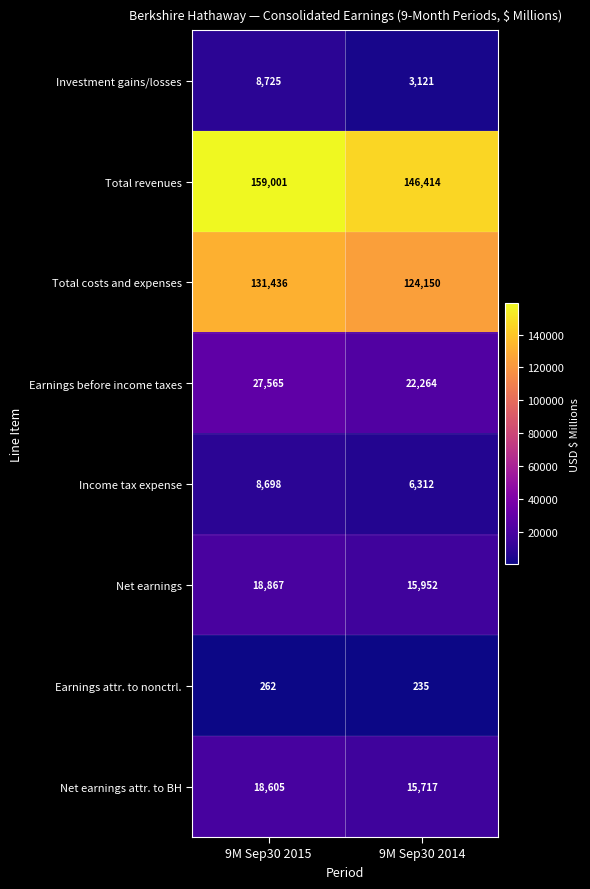

At 9M Sep30 2015, list the series in order from smallest to largest.

Earnings attr. to nonctrl., Income tax expense, Investment gains/losses, Net earnings attr. to BH, Net earnings, Earnings before income taxes, Total costs and expenses, Total revenues